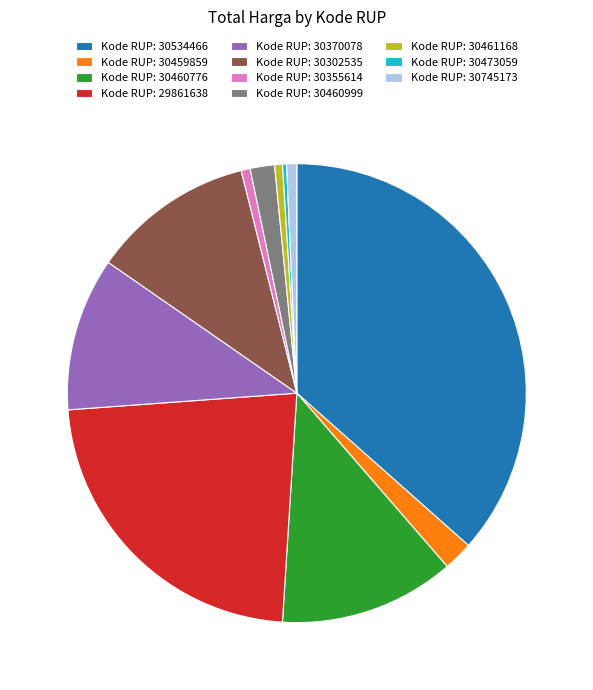

What is the ratio of the value at Kode RUP: 30461168 to the value at Kode RUP: 30459859?

0.3